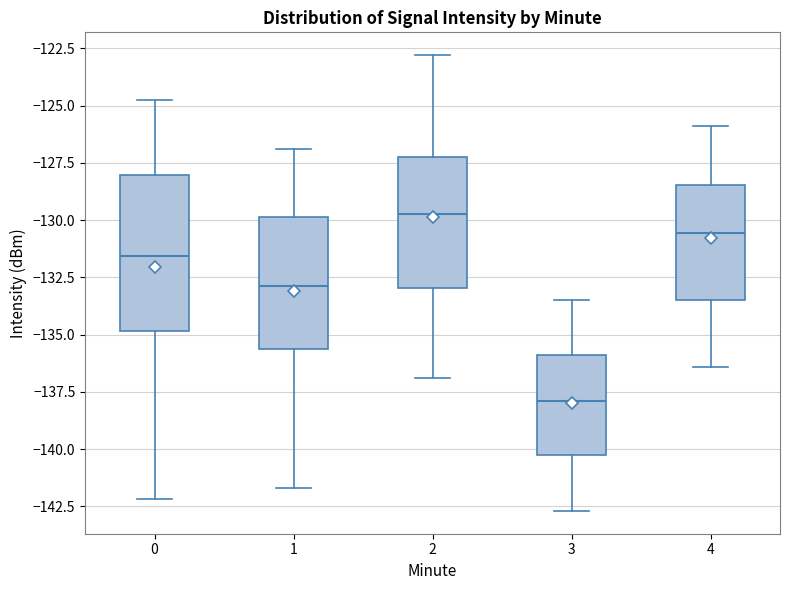

Comparing the boxes themselves (not the whiskers), which one is the tallest?

0